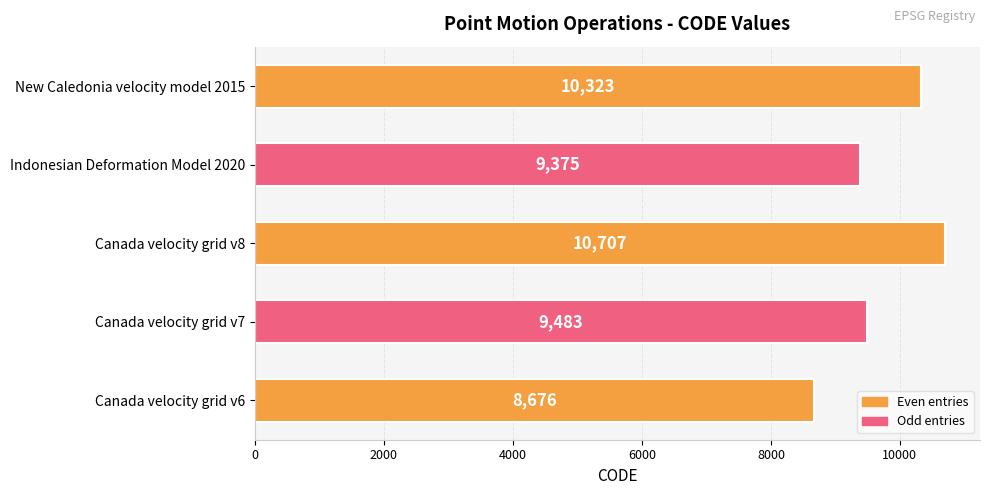

What is the average value?

9713